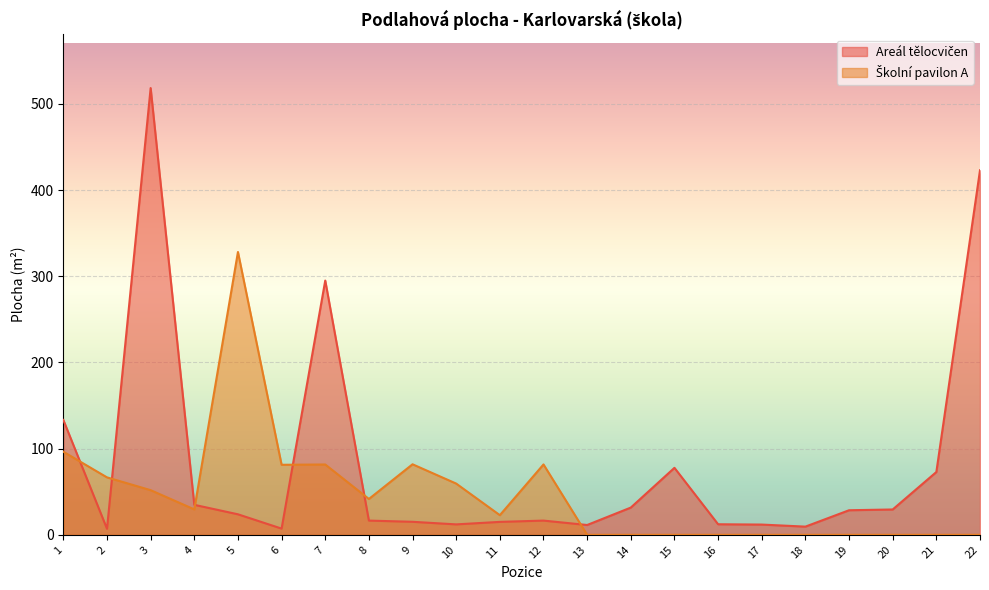

Reading left to right, transcribe all the data shown in this chart.

Areál tělocvičen: 133.3	7.0	518.4	34.8	23.8	7.2	295.0	16.5	15.1	12.1	15.0	16.5	11.4	31.6	77.7	12.2	11.9	9.5	28.5	29.4	72.9	423.0
Školní pavilon A: 96.4	66.7	51.8	29.5	328.2	81.2	81.6	41.6	81.8	59.4	22.8	81.7	0.0	0.0	0.0	0.0	0.0	0.0	0.0	0.0	0.0	0.0